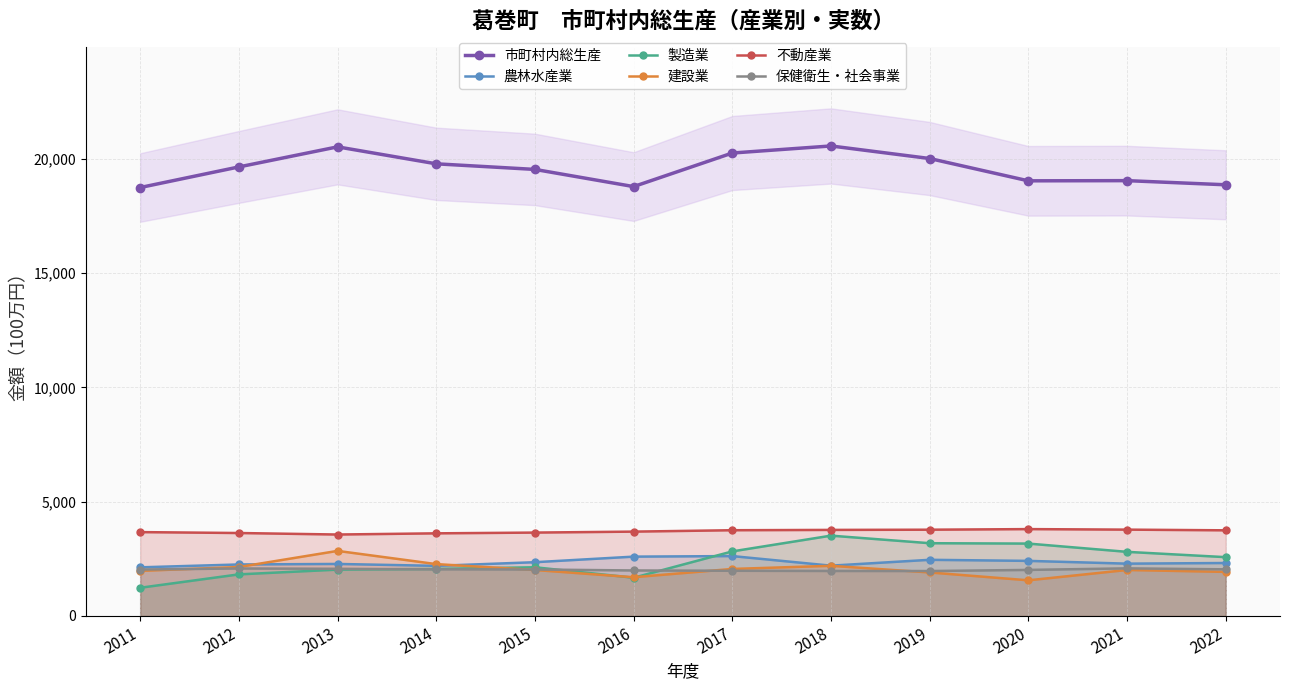

Where is the first local maximum for 製造業?

2015